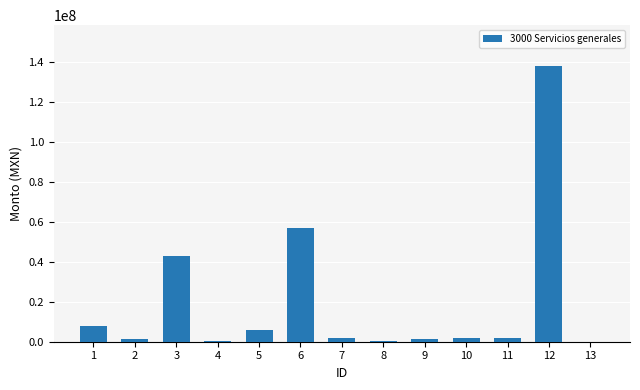

What is the greatest value displayed?

137625866.3